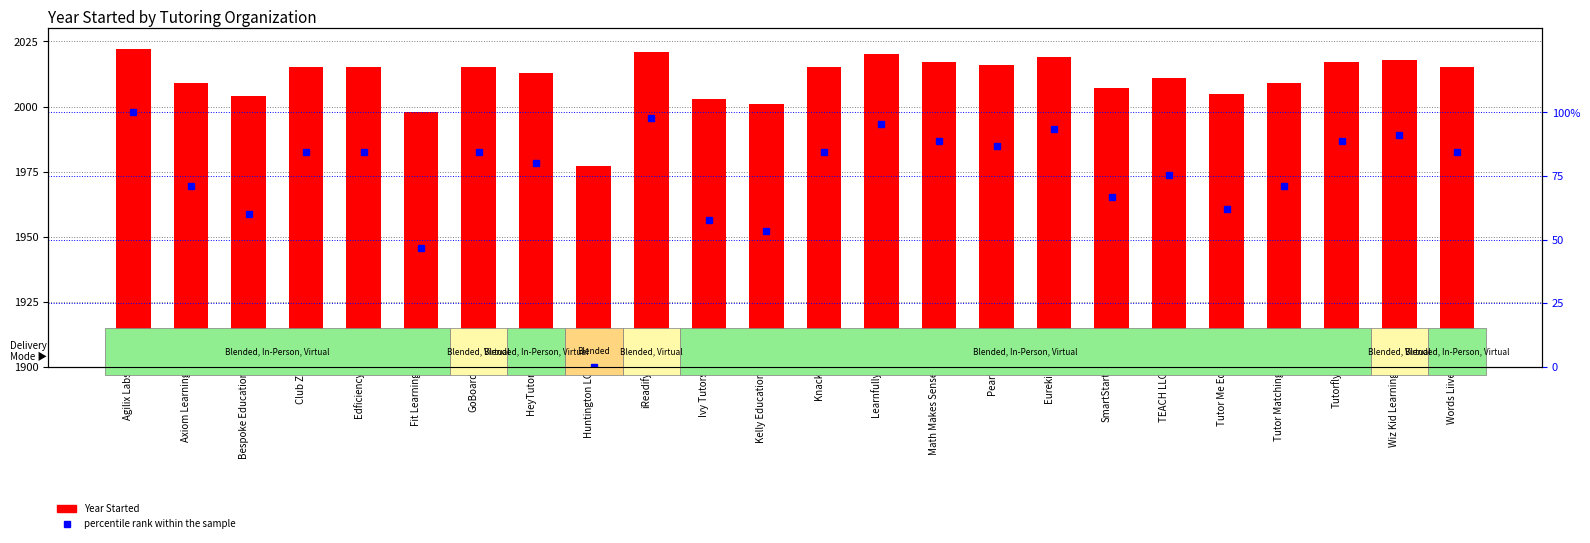

Which series has the largest total across all categories?

Year Started